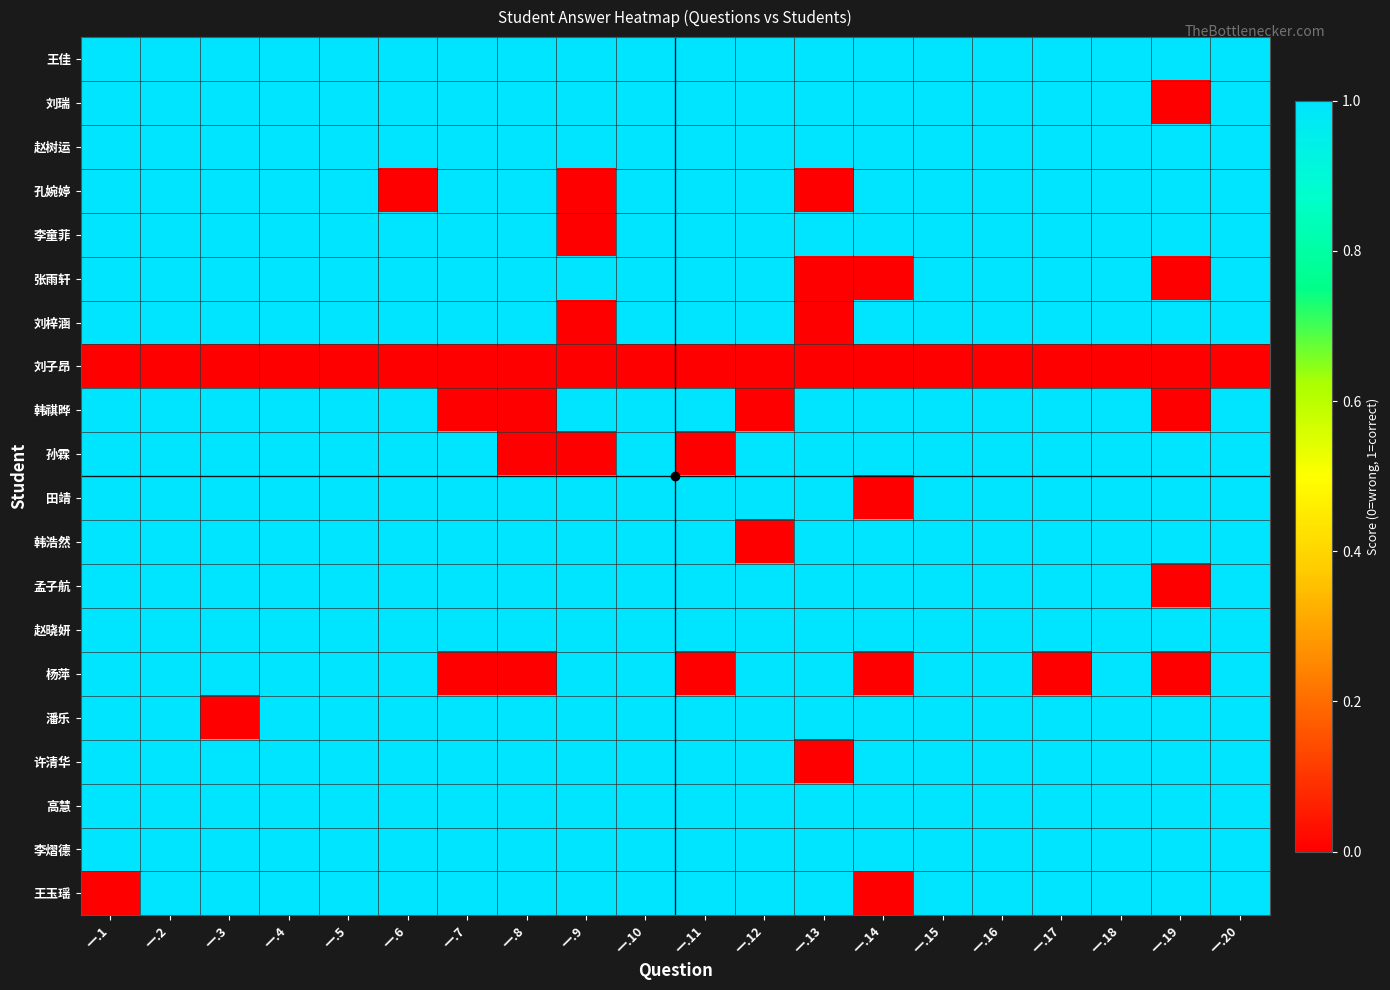

Which has a higher value, 一.16 or 一.1?

一.16